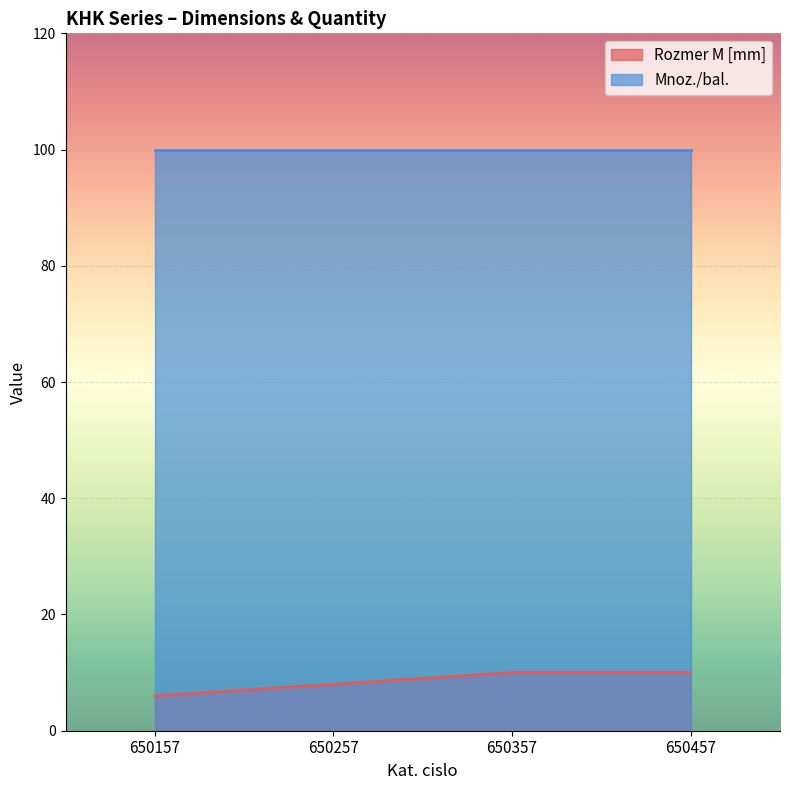

What is the difference between the second highest and minimum values?

4